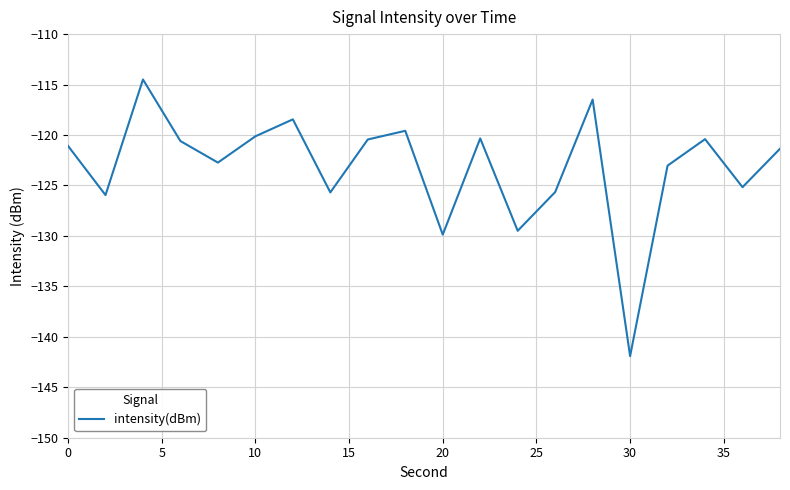

What is the greatest value displayed?

-114.5